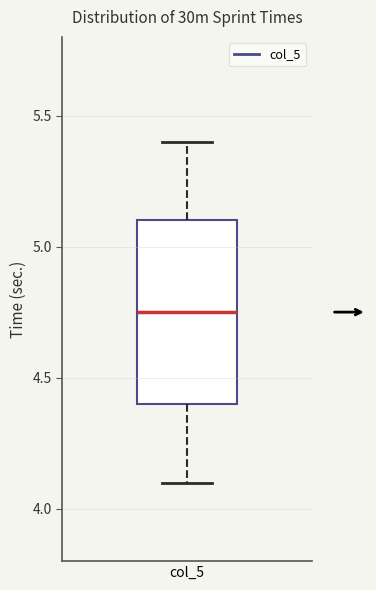

Read this box plot against the y-axis: the position of the median line, the range covered by the box, and the ends of both whiskers. The values are not printed on the chart, so give them approximately, as read against the axis.

median 4.75, box 4.40 to 5.10, whiskers 4.10 to 5.40